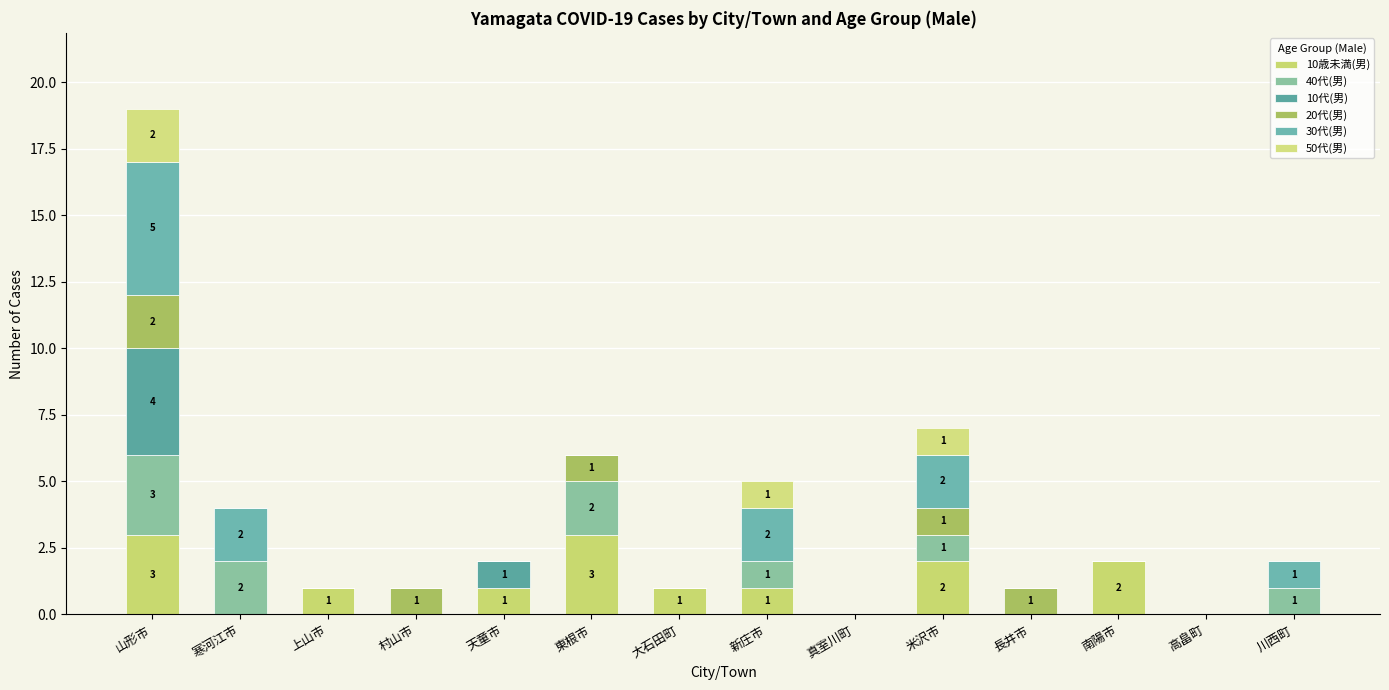

Which series has the widest spread of values?

30代(男)